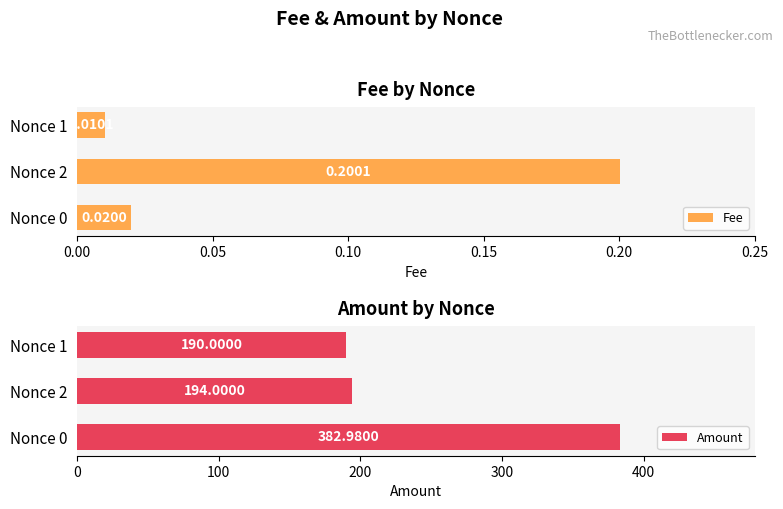

At how many categories does at least one series exceed 341?

1